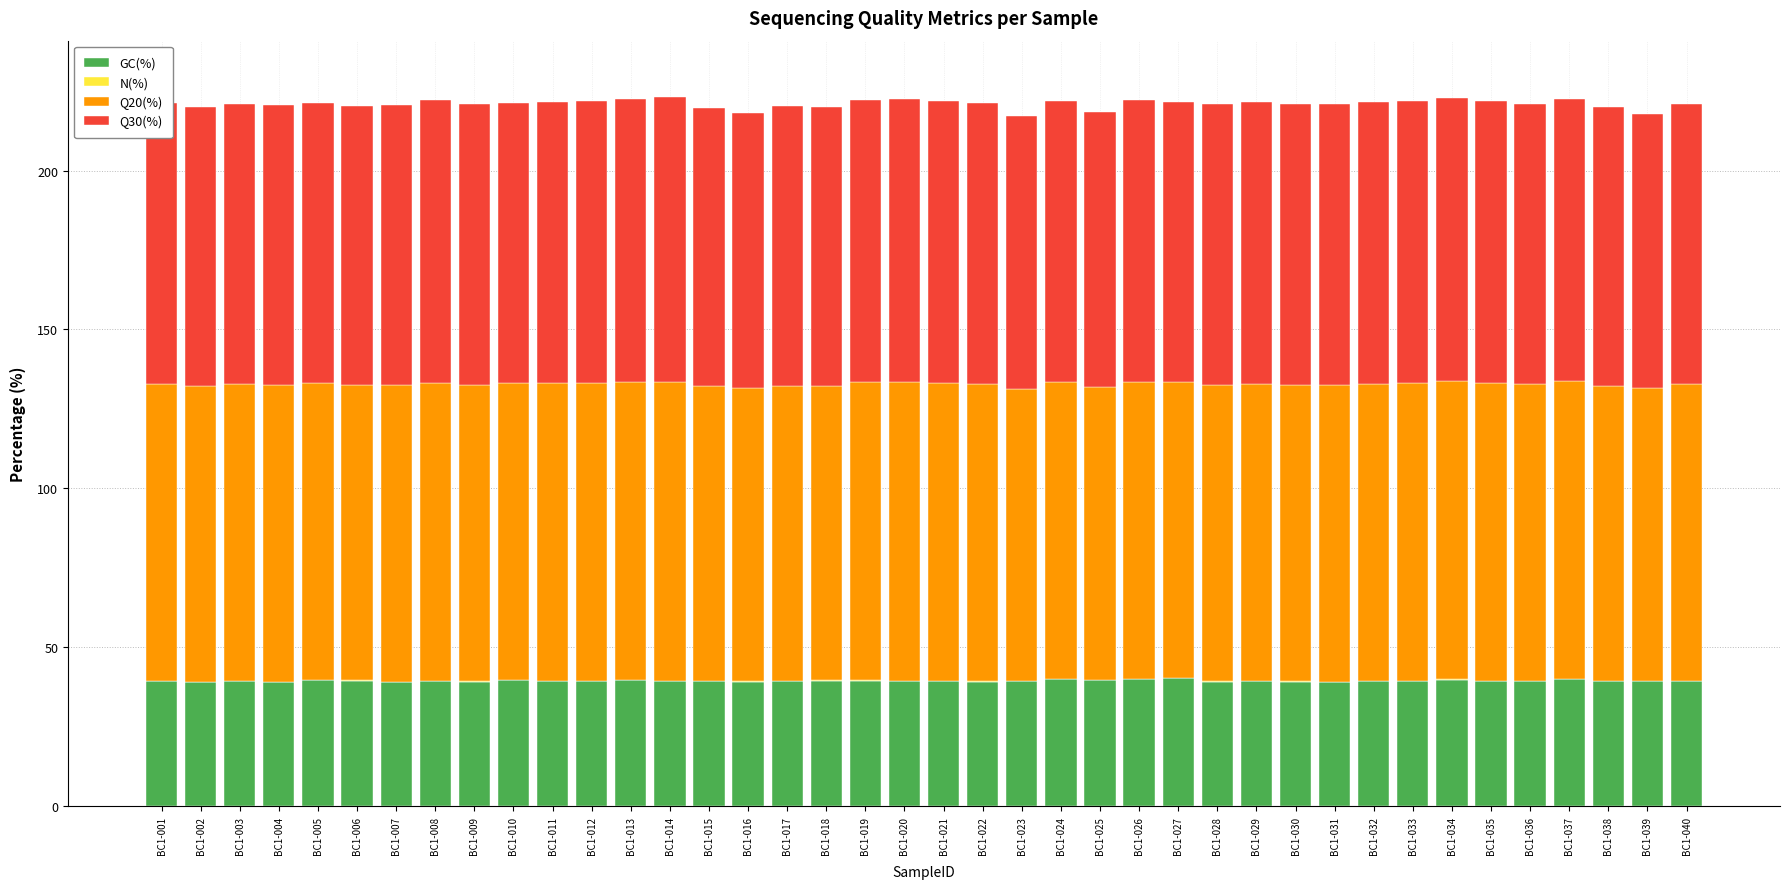

What is the maximum value for GC(%)?

40.2